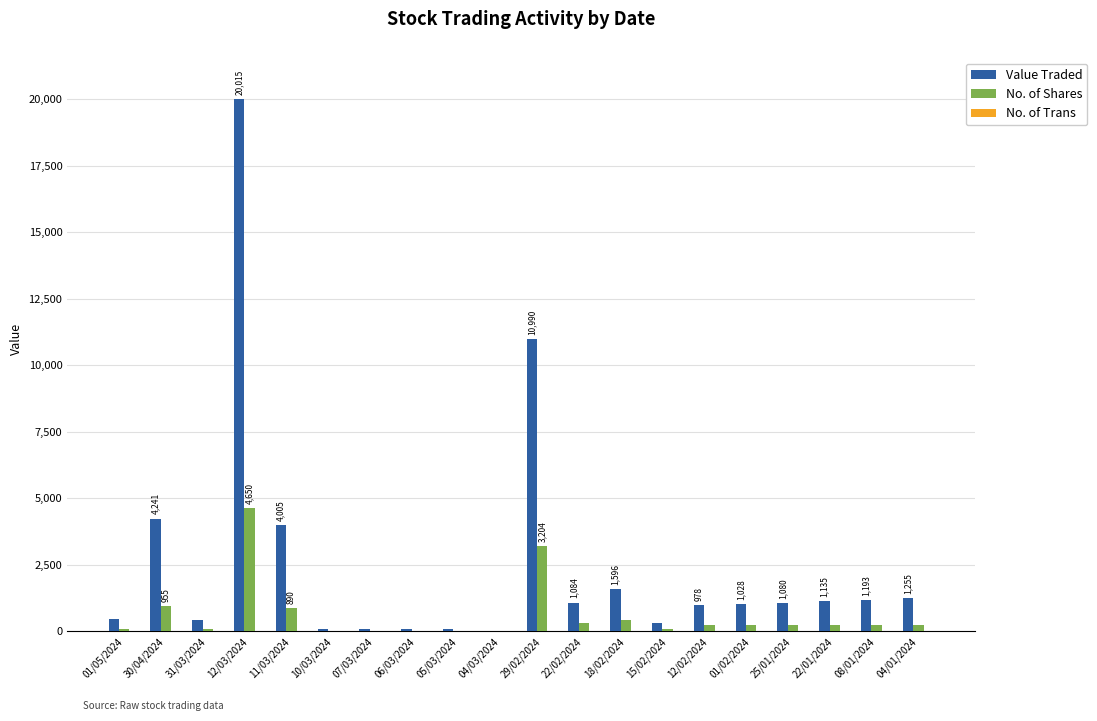

At which category does the chart reach its peak across all series?

12/03/2024